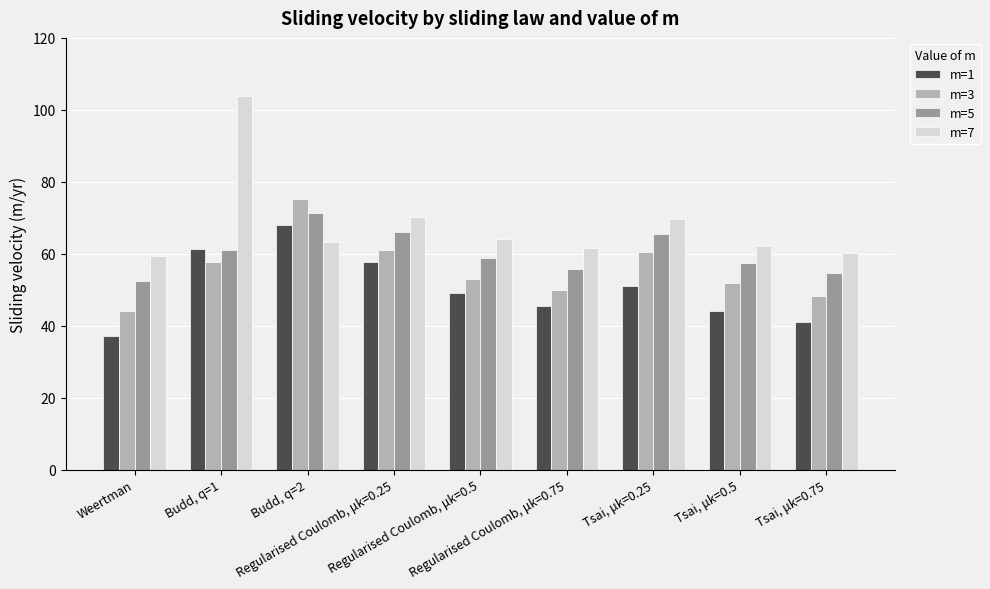

Which series has the widest spread of values?

m=7